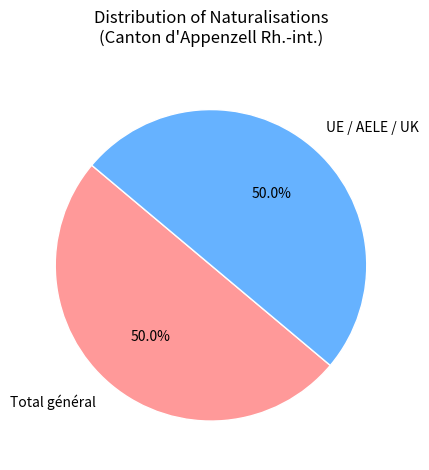

How many slices are in this pie chart?

2